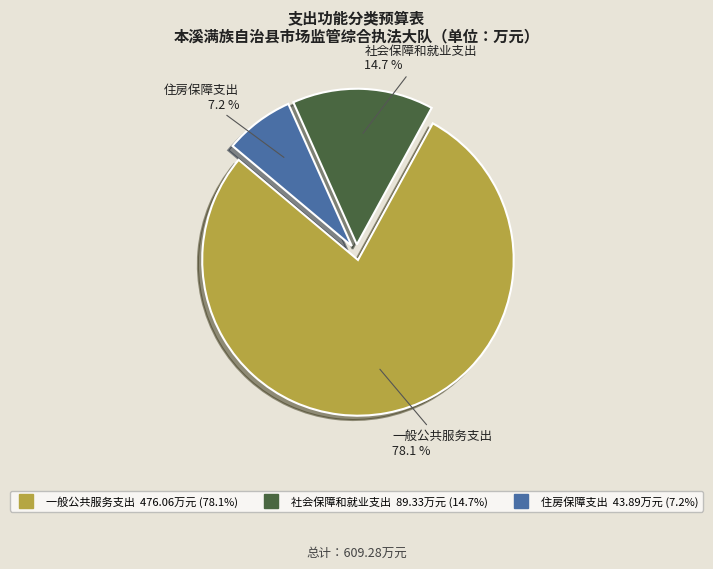

Rank the categories by value from lowest to highest.

住房保障支出, 社会保障和就业支出, 一般公共服务支出